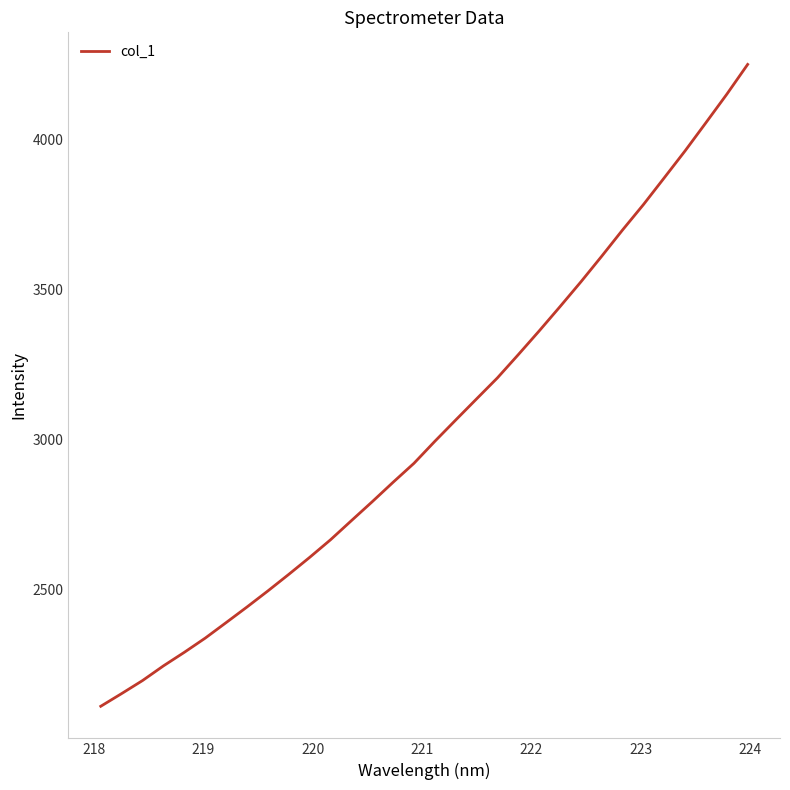

What is the difference between the maximum and minimum values?

2143.2